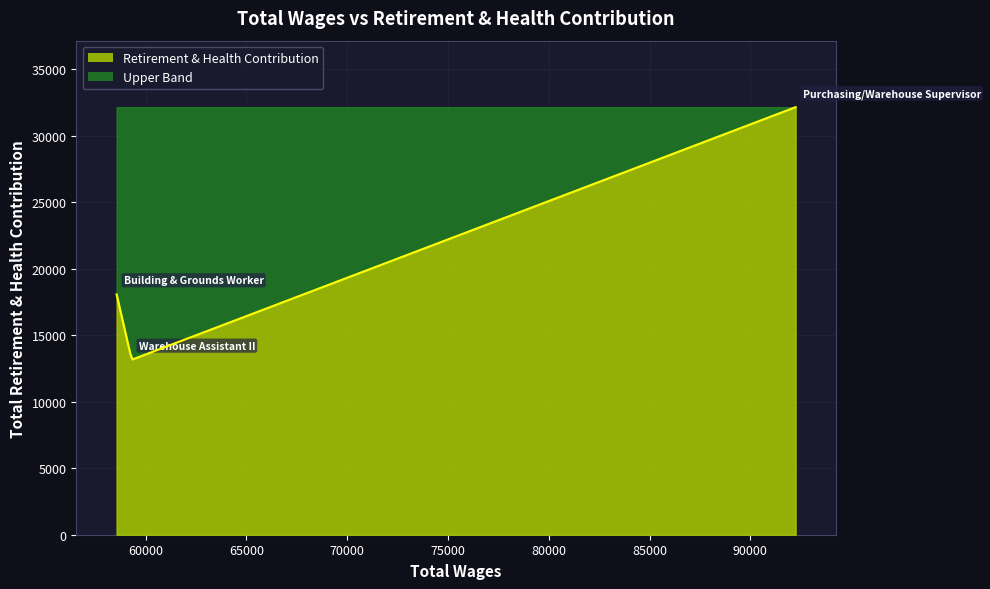

What is the difference between the maximum and minimum values?

18973.0